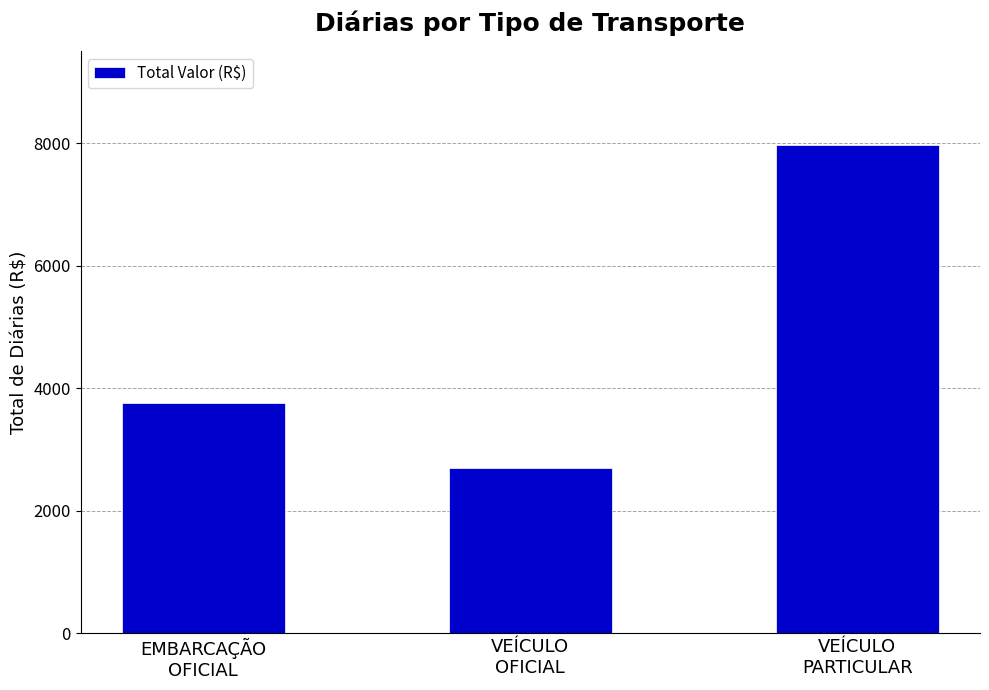

What is the maximum value shown in the chart?

7970